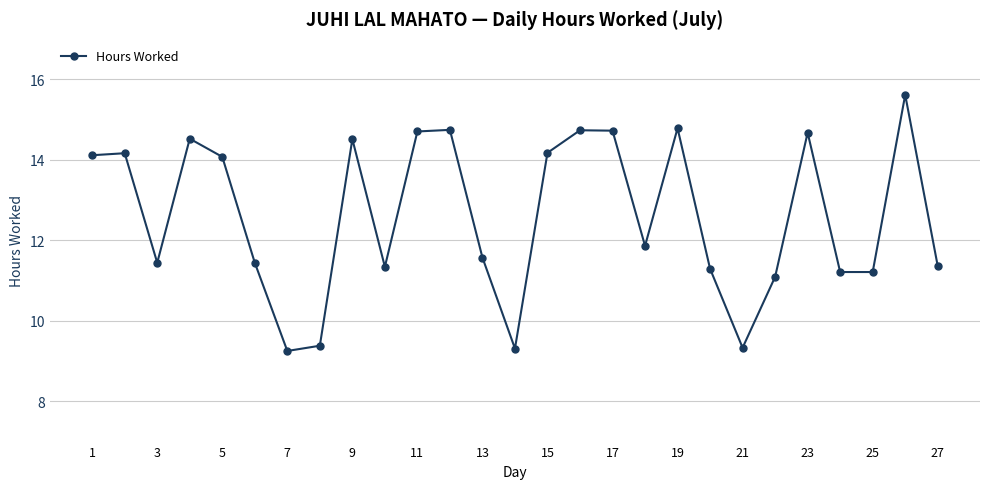

What is the average value?

12.6